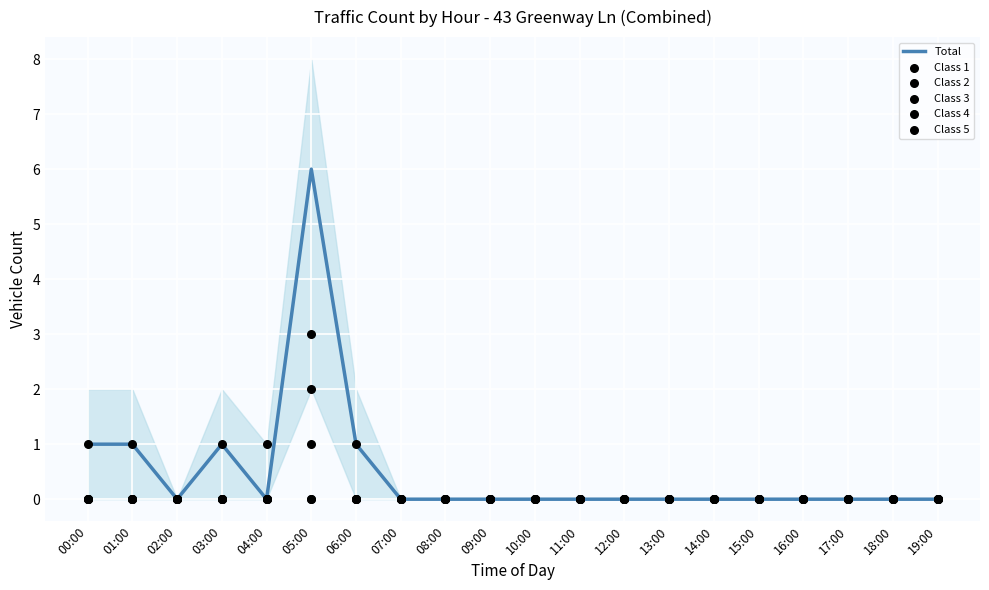

What is the total value across all series at 06:00?

2